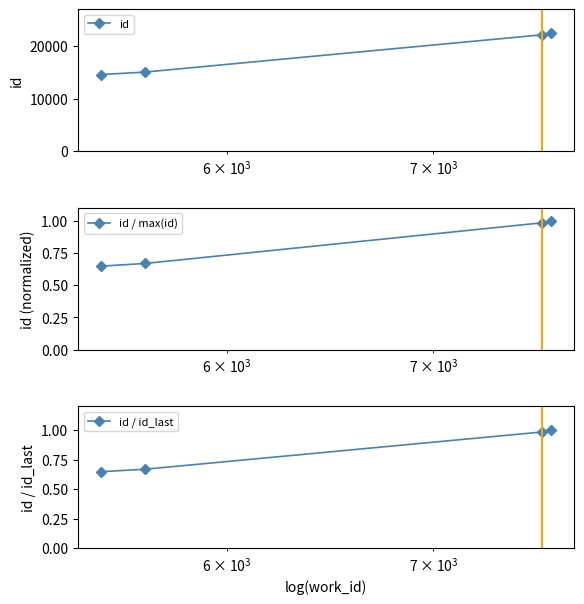

Count the number of data series in this chart.

3